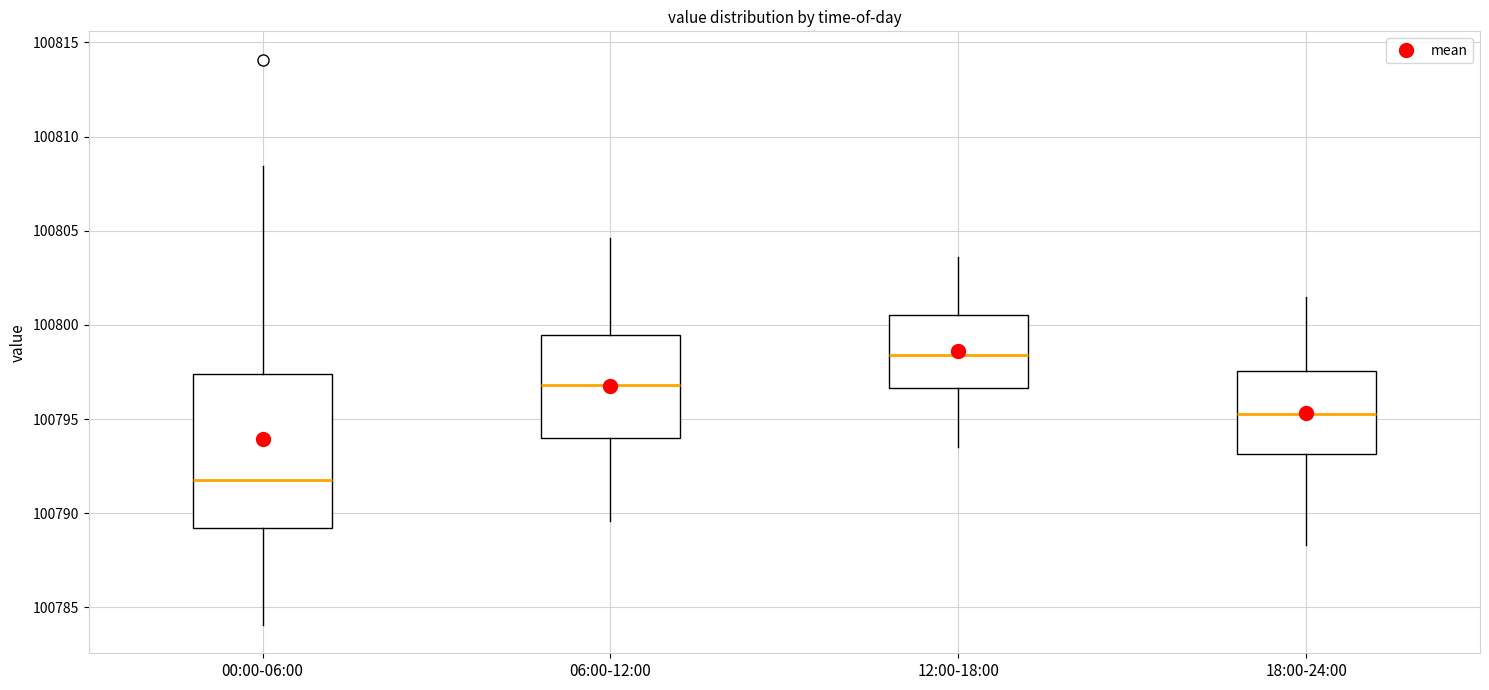

Reading left to right, read every box against the y-axis: the position of its median line, the range the box covers, and the ends of its whiskers. The values are not printed on the chart, so give them approximately, as read against the axis.

00:00-06:00: median 100792.0, box 100789.0 to 100797.5, whiskers 100784.0 to 100808.5
06:00-12:00: median 100797.0, box 100794.0 to 100799.5, whiskers 100789.5 to 100804.5
12:00-18:00: median 100798.5, box 100796.5 to 100800.5, whiskers 100793.5 to 100803.5
18:00-24:00: median 100795.5, box 100793.0 to 100797.5, whiskers 100788.5 to 100801.5